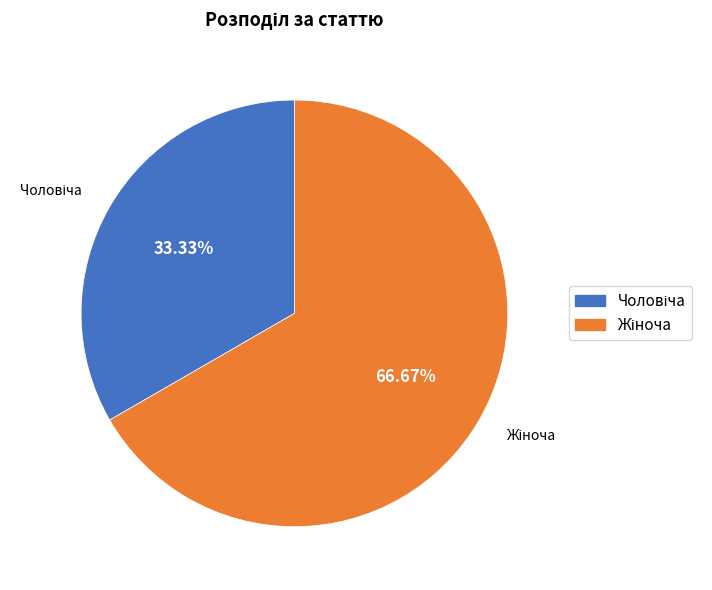

To the nearest percent, what is the difference between the largest and smallest slice percentages?

33%